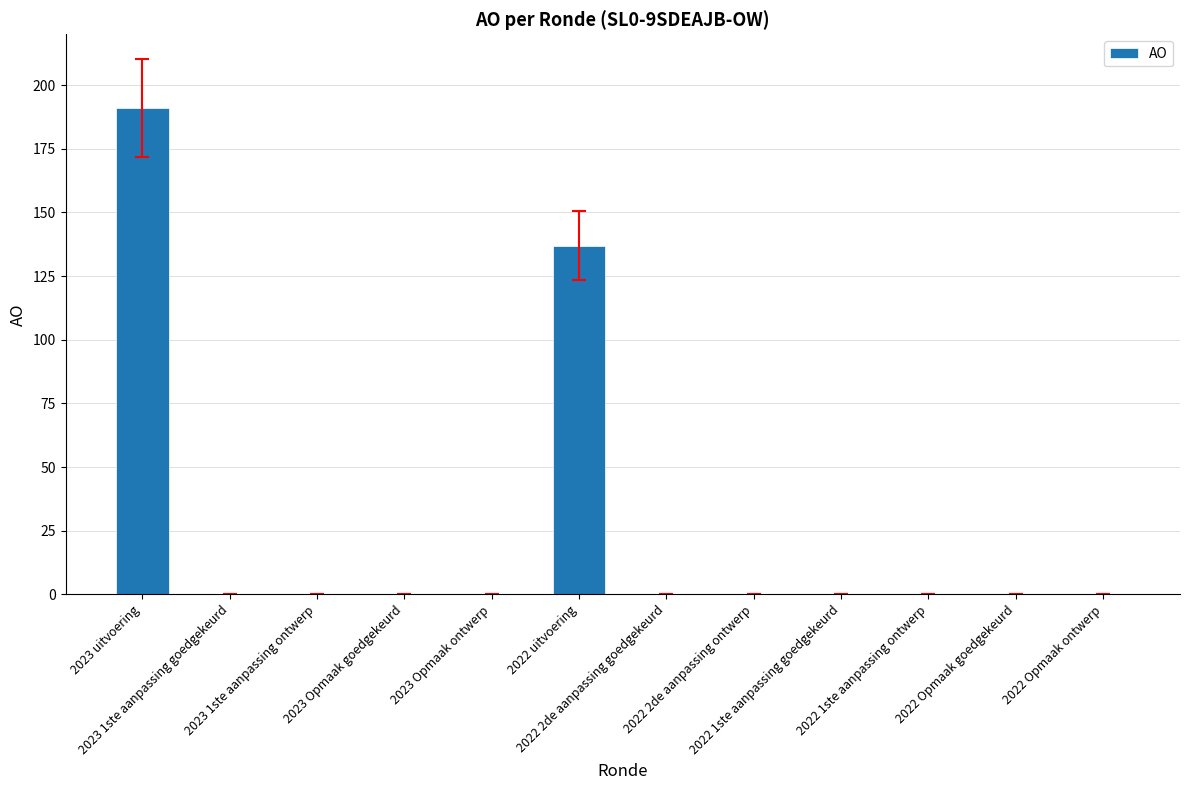

Reading left to right, list all the values displayed in this chart.

2023 uitvoering=191	2023 1ste aanpassing goedgekeurd=0	2023 1ste aanpassing ontwerp=0	2023 Opmaak goedgekeurd=0	2023 Opmaak ontwerp=0	2022 uitvoering=137	2022 2de aanpassing goedgekeurd=0	2022 2de aanpassing ontwerp=0	2022 1ste aanpassing goedgekeurd=0	2022 1ste aanpassing ontwerp=0	2022 Opmaak goedgekeurd=0	2022 Opmaak ontwerp=0